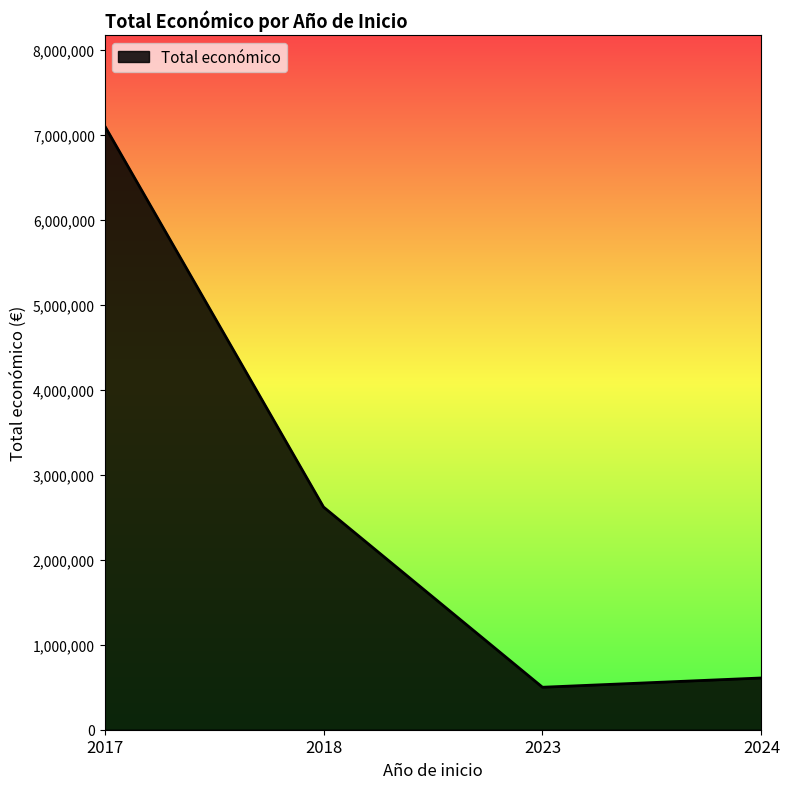

What is the minimum value shown in the chart?

500000